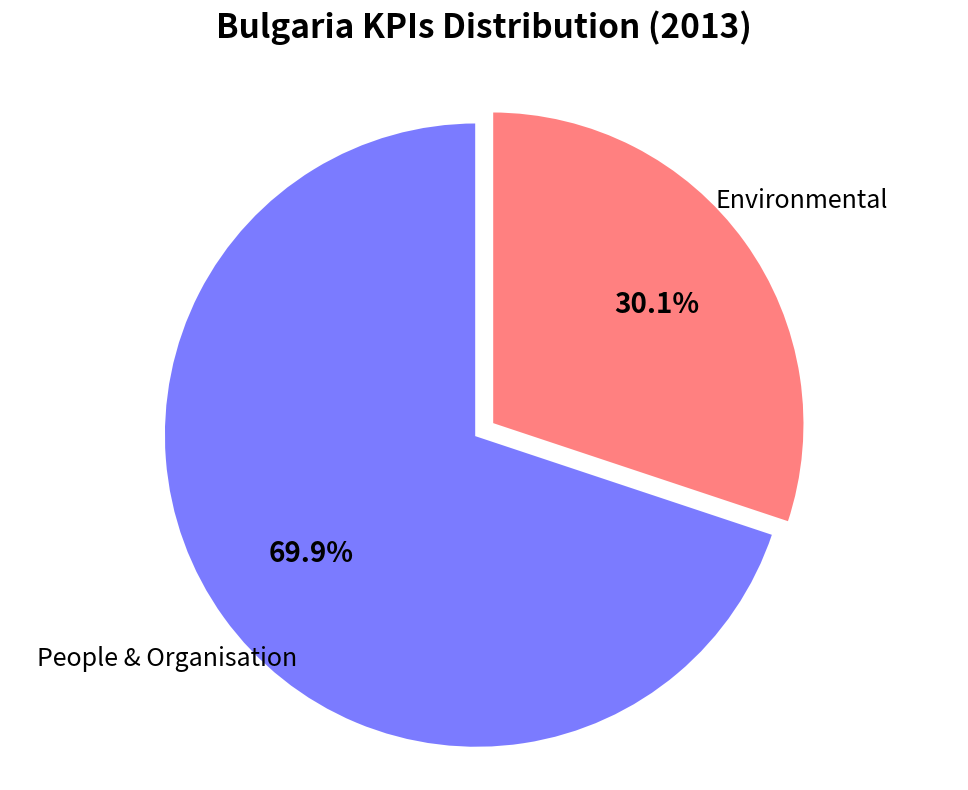

Does any single category account for the majority?

Yes